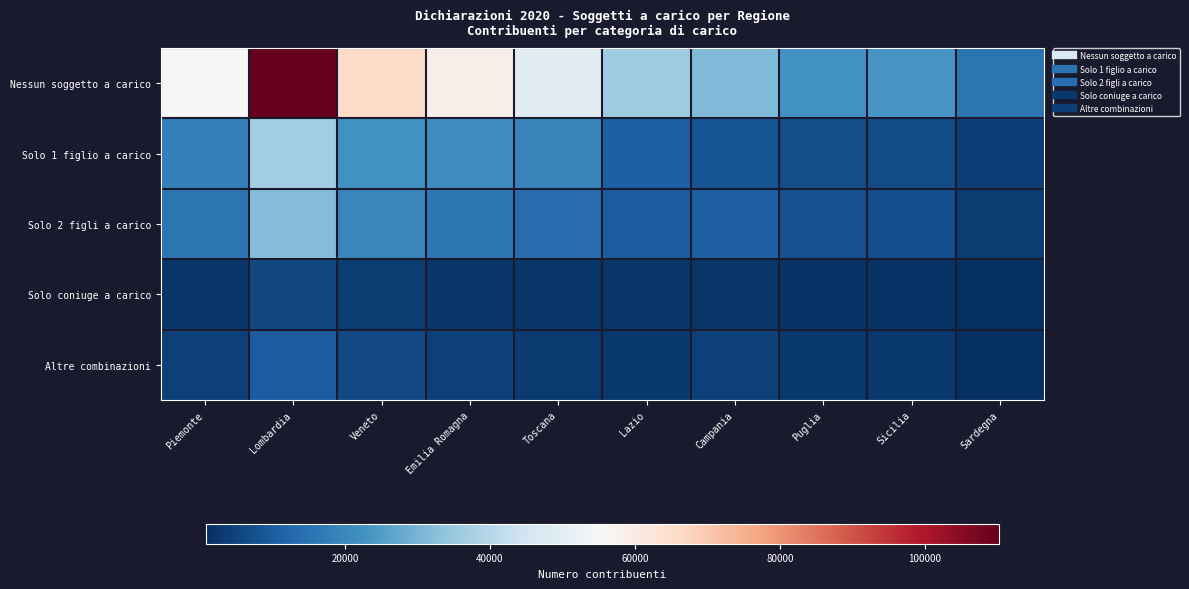

Rank the series by their maximum value, from lowest to highest.

Solo coniuge a carico, Altre combinazioni, Solo 2 figli a carico, Solo 1 figlio a carico, Nessun soggetto a carico